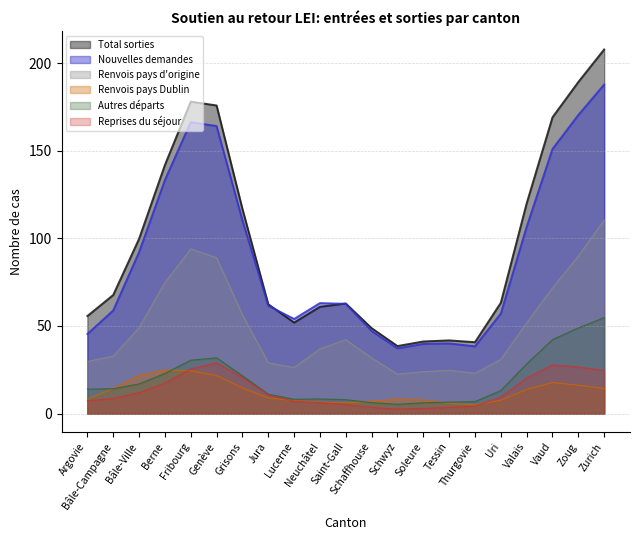

Which series ends up on top after the final intersection of Renvois pays Dublin and Renvois pays d'origine?

Renvois pays d'origine